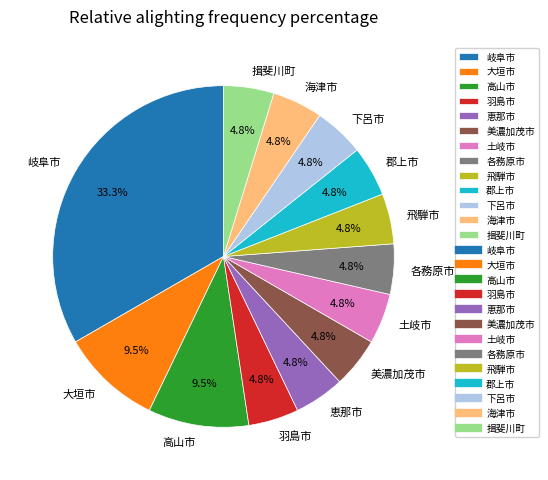

Is the sum of 下呂市 and 海津市 greater than half?

No